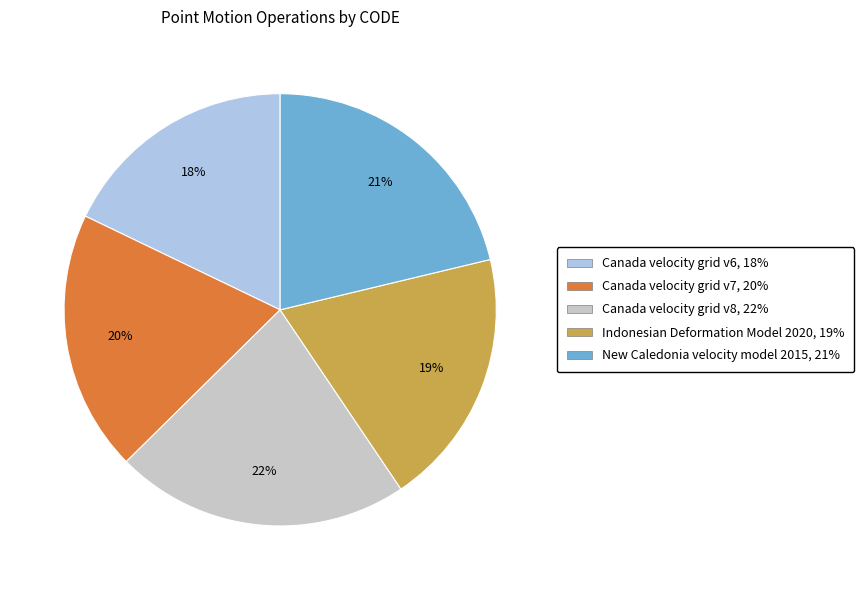

Between Canada velocity grid v6 and Indonesian Deformation Model 2020, which is larger?

Indonesian Deformation Model 2020